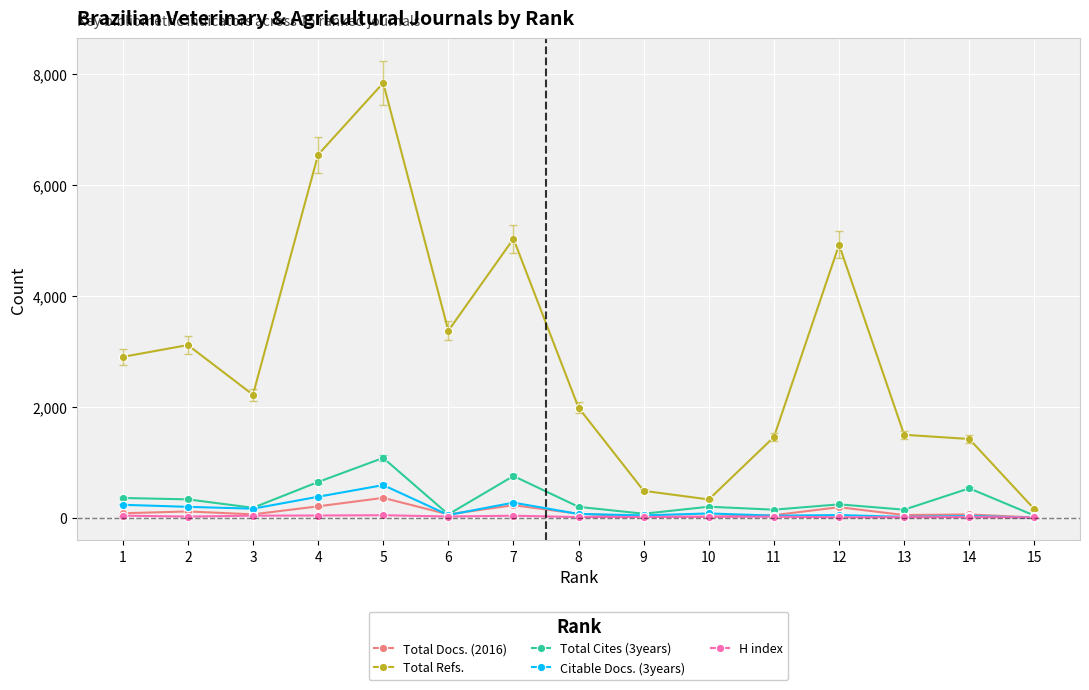

Where does the H index series first go above 20?

1